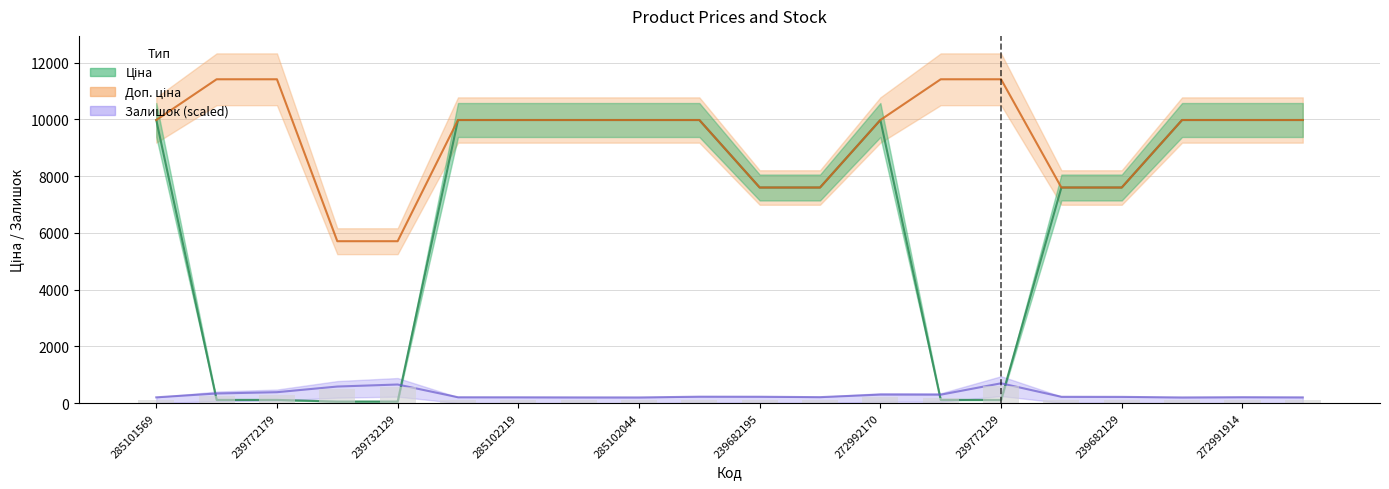

What position from the left is 285102221?

6